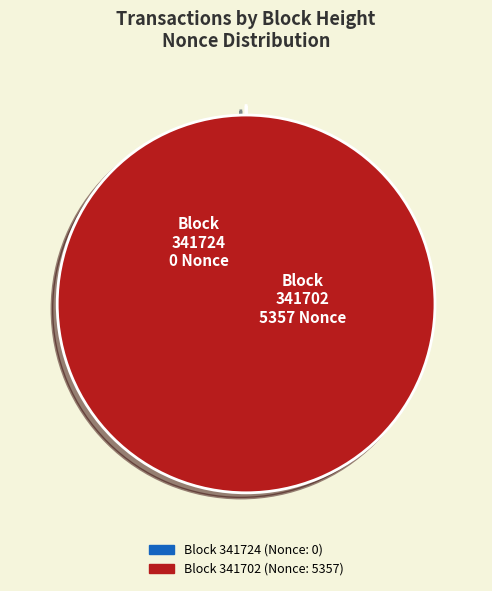

Is there any slice that represents more than half of the pie?

Yes